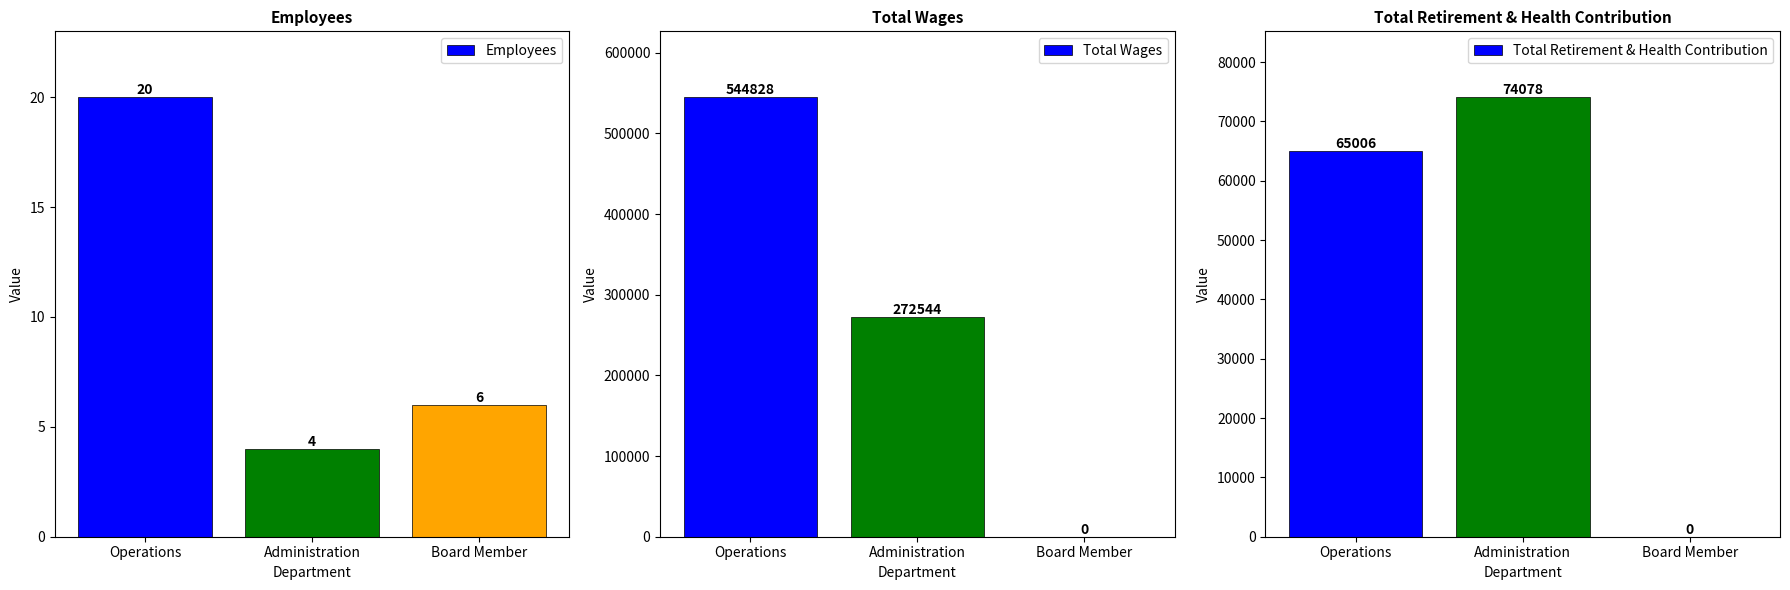

Where does the Total Retirement & Health Contribution series first go above 65006?

Administration